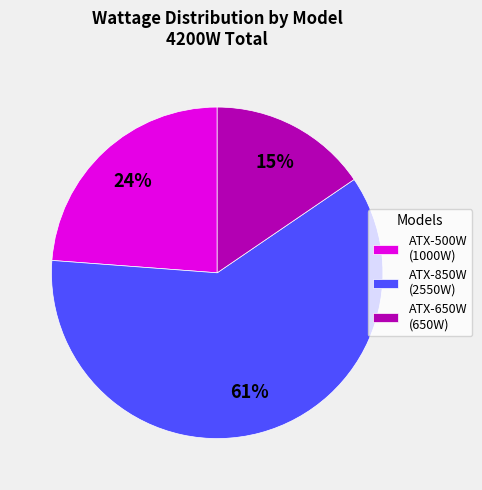

Which has a higher value, ATX-500W (1000W) or ATX-650W (650W)?

ATX-500W (1000W)